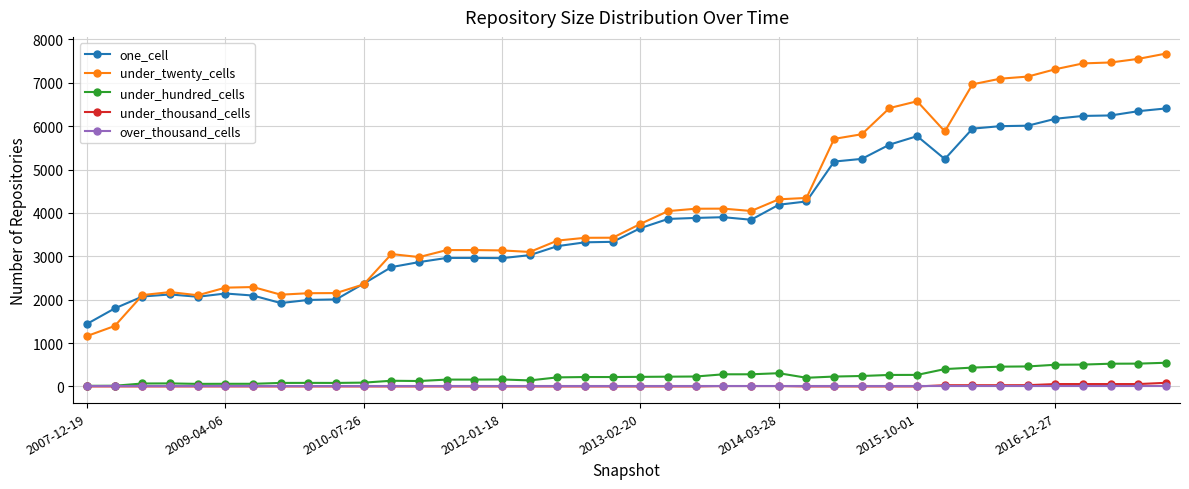

True or false: under_hundred_cells has more than 0 interior local peaks.

True